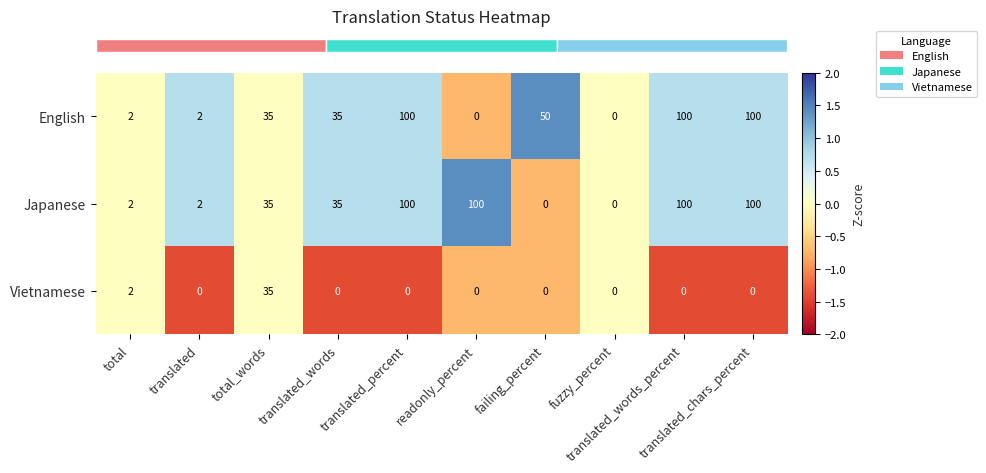

What is the maximum value shown in the chart?

100